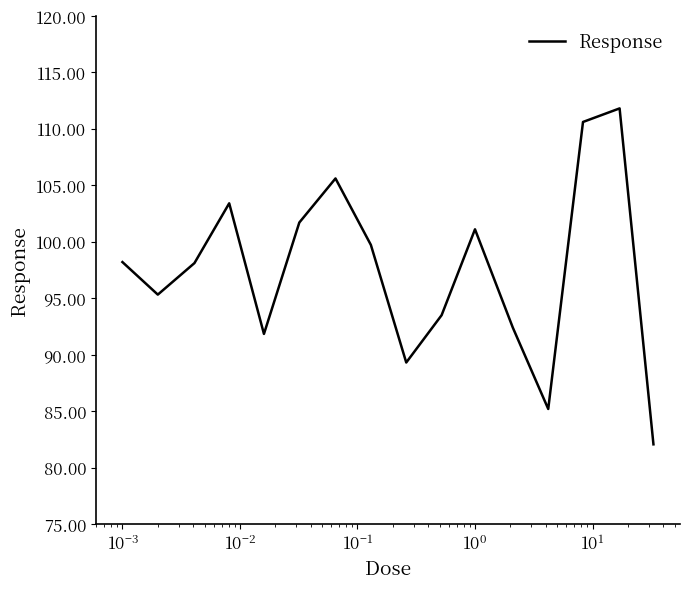

What is the smallest value displayed?

82.1